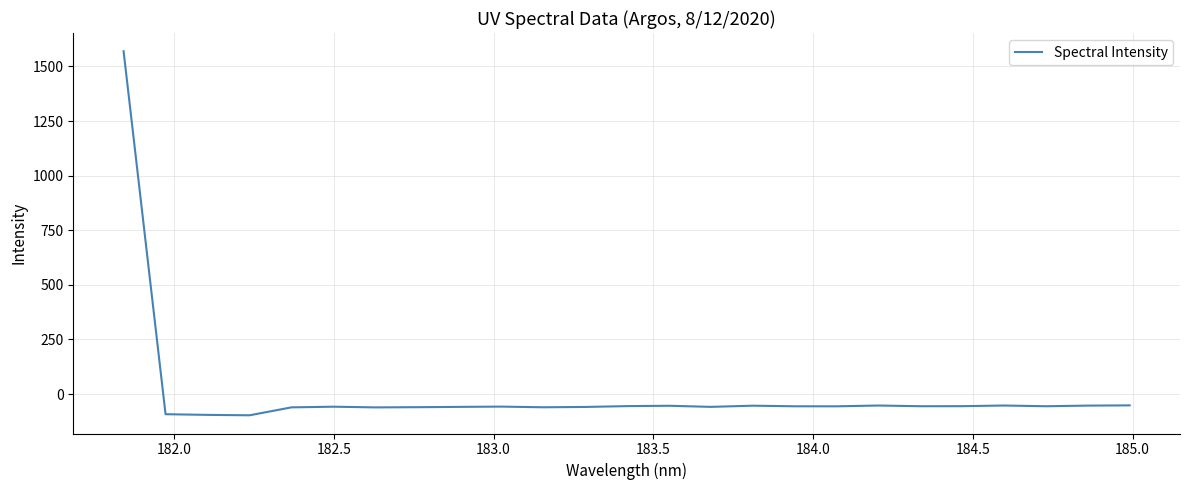

What is the minimum value shown in the chart?

-97.5